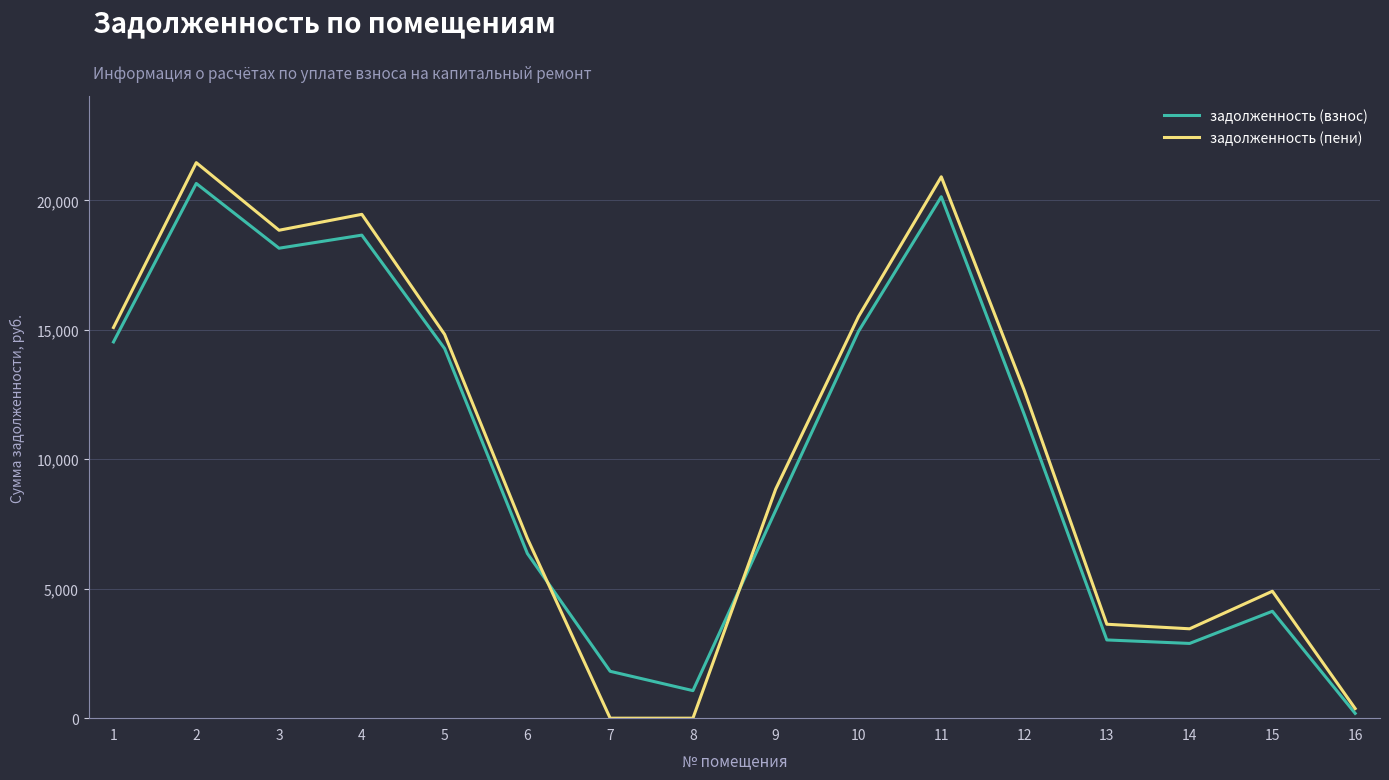

What is the difference between the maximum and minimum values in the задолженность (пени) series?

21456.1